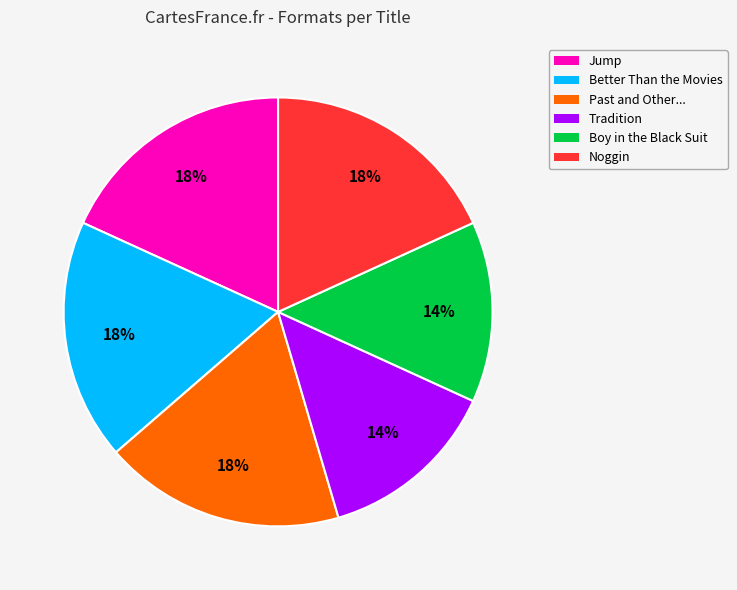

To the nearest percent, what is the average slice percentage?

17%